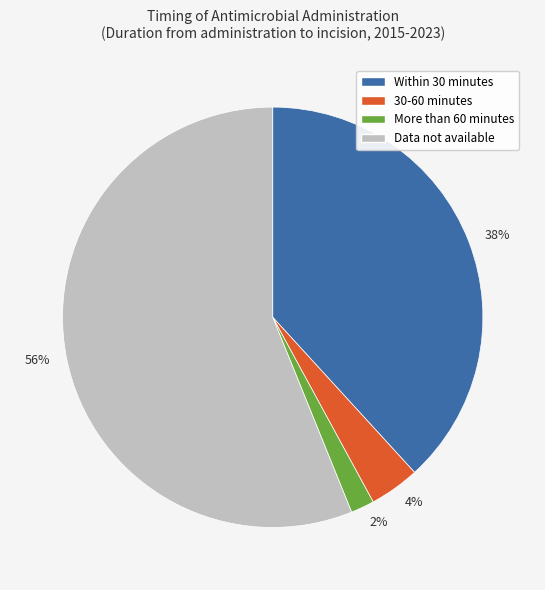

Between 38% and 4%, which is larger?

38%